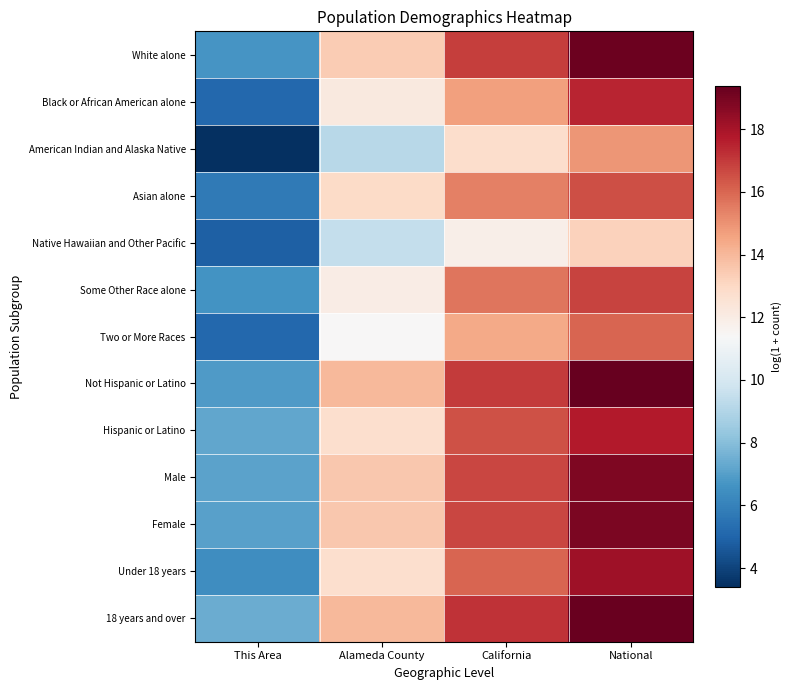

Reading left to right, extract all data points from this chart.

White alone: This Area=6.7	Alameda County=13.4	California=16.9	National=19.2
Black or African American alone: This Area=5.1	Alameda County=12.2	California=14.6	National=17.5
American Indian and Alaska Native: This Area=3.4	Alameda County=9.2	California=12.8	National=14.9
Asian alone: This Area=5.7	Alameda County=12.9	California=15.4	National=16.5
Native Hawaiian and Other Pacific: This Area=4.8	Alameda County=9.5	California=11.9	National=13.2
Some Other Race alone: This Area=6.6	Alameda County=12.0	California=15.7	National=16.8
Two or More Races: This Area=5.1	Alameda County=11.4	California=14.4	National=16.0
Not Hispanic or Latino: This Area=6.8	Alameda County=14.0	California=17.0	National=19.4
Hispanic or Latino: This Area=7.2	Alameda County=12.7	California=16.5	National=17.7
Male: This Area=7.1	Alameda County=13.5	California=16.7	National=18.8
Female: This Area=7.0	Alameda County=13.6	California=16.7	National=18.9
Under 18 years: This Area=6.4	Alameda County=12.7	California=16.0	National=18.1
18 years and over: This Area=7.4	Alameda County=14.0	California=17.1	National=19.3